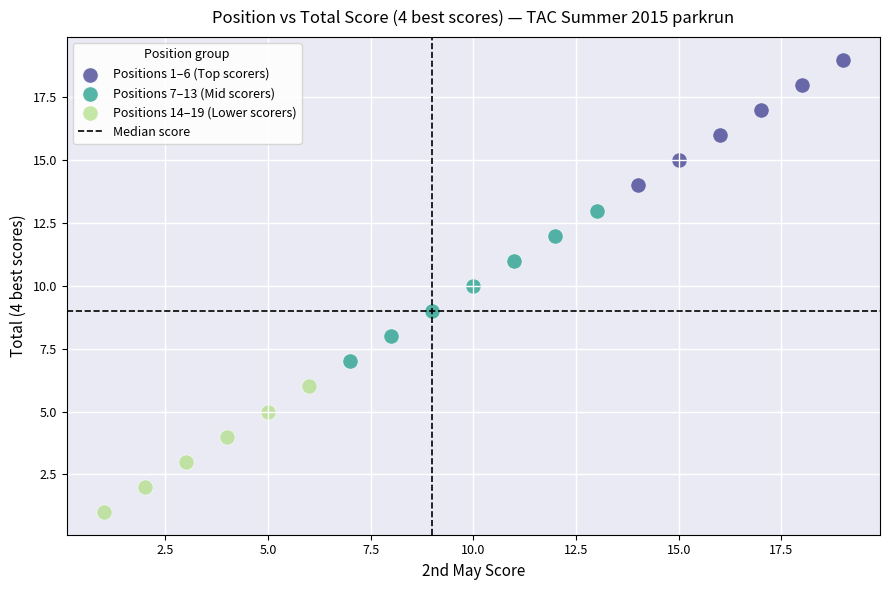

Which series has the widest spread of Y values?

Positions 7–13 (Mid scorers)